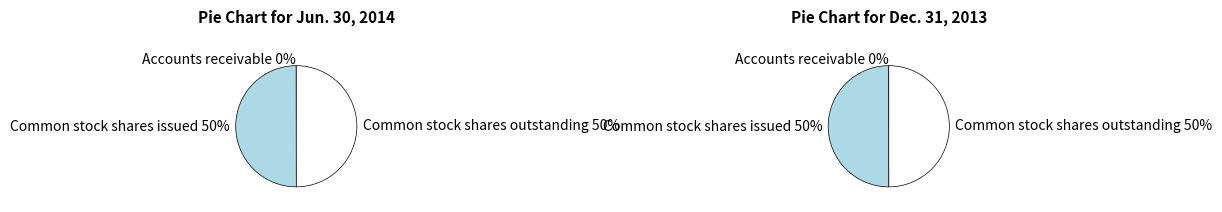

What is the smallest slice in the pie chart?

Accounts receivable